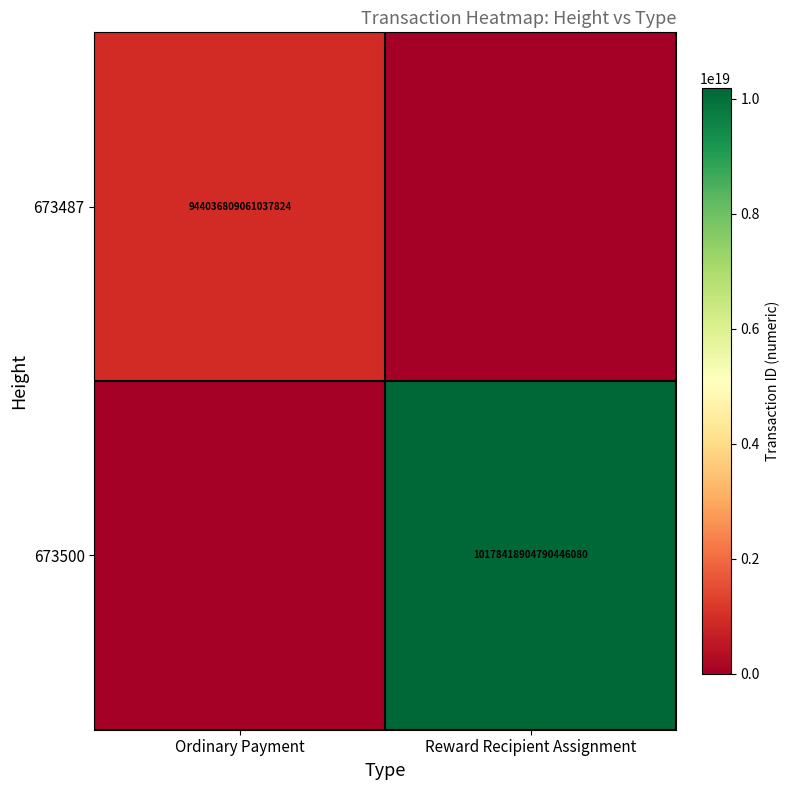

The 673487 series shows 944036809061037824 at Ordinary Payment. True or false?

True